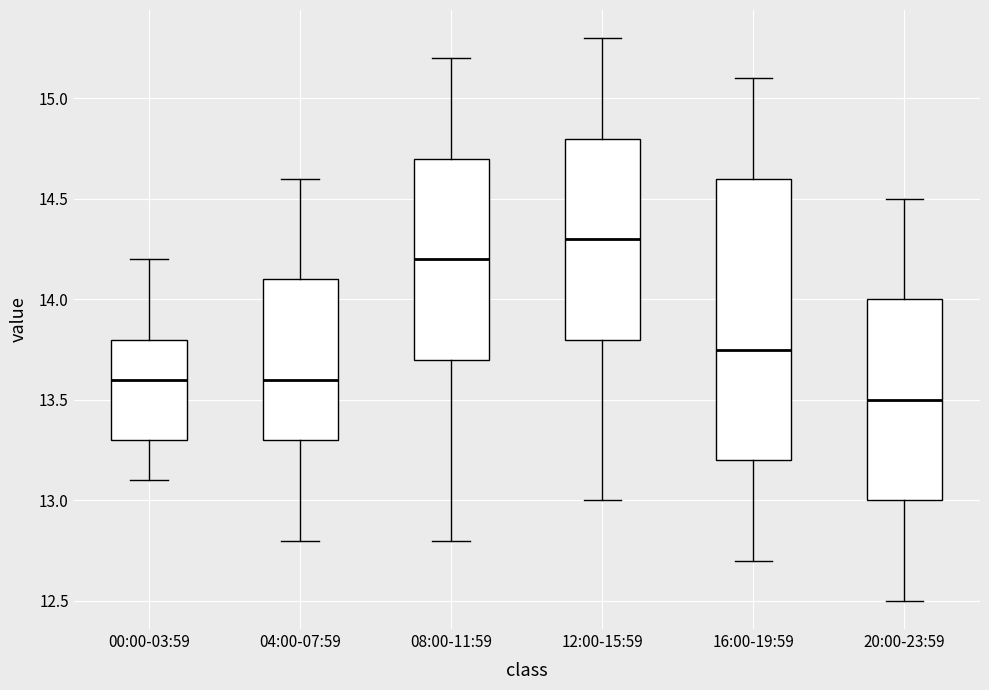

Reading left to right, read every box against the y-axis: the position of its median line, the range the box covers, and the ends of its whiskers. The values are not printed on the chart, so give them approximately, as read against the axis.

00:00-03:59: median 13.60, box 13.30 to 13.80, whiskers 13.10 to 14.20
04:00-07:59: median 13.60, box 13.30 to 14.10, whiskers 12.80 to 14.60
08:00-11:59: median 14.20, box 13.70 to 14.70, whiskers 12.80 to 15.20
12:00-15:59: median 14.30, box 13.80 to 14.80, whiskers 13.00 to 15.30
16:00-19:59: median 13.75, box 13.20 to 14.60, whiskers 12.70 to 15.10
20:00-23:59: median 13.50, box 13.00 to 14.00, whiskers 12.50 to 14.50